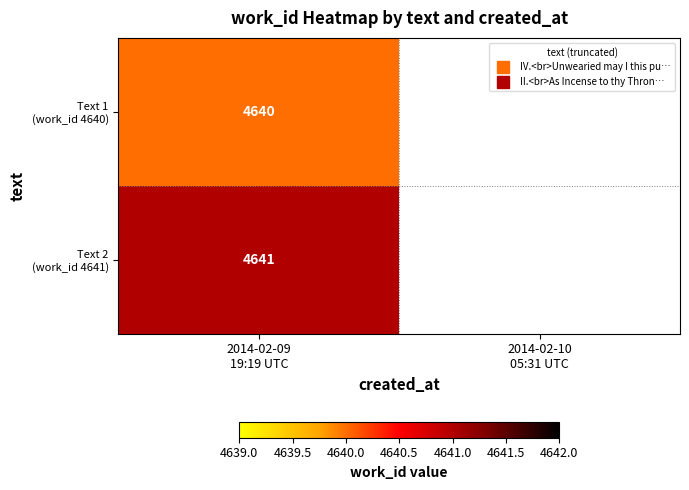

What is the total value across all series at 2014-02-09
19:19 UTC?

9281.0